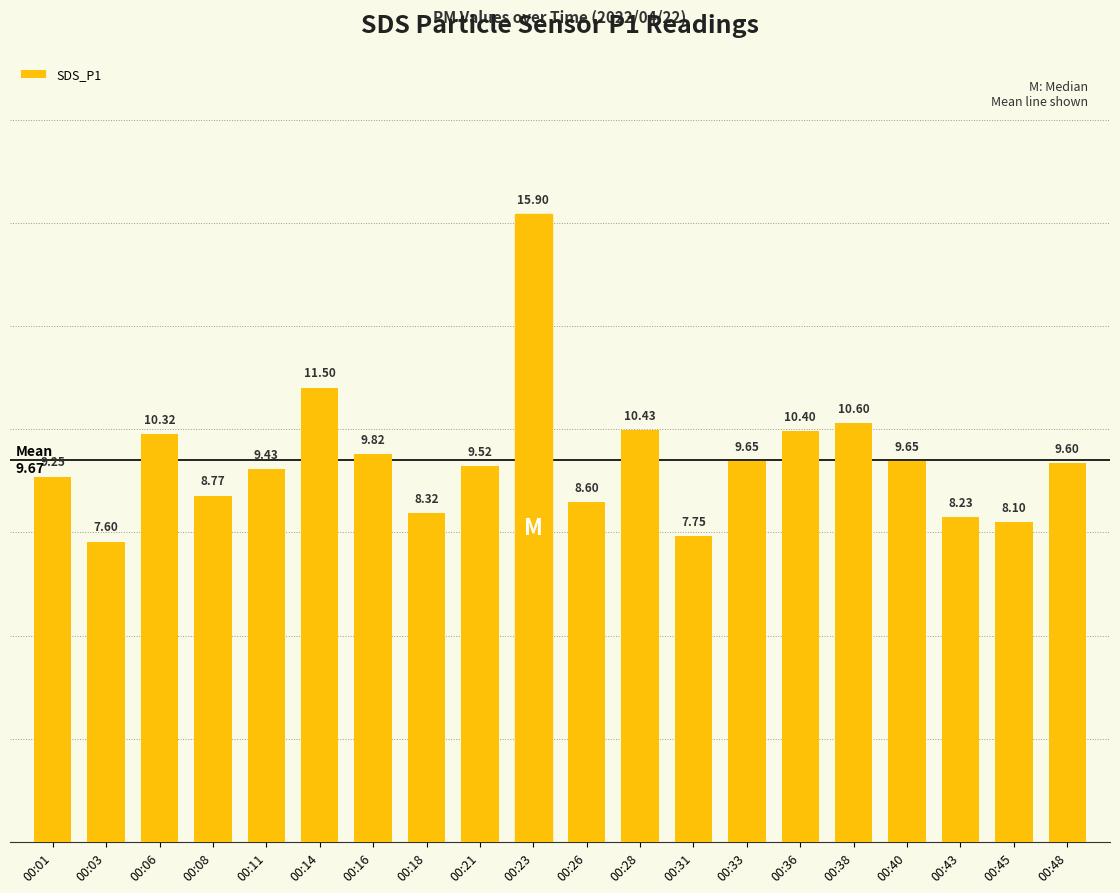

Where does the data first go above 9?

00:01